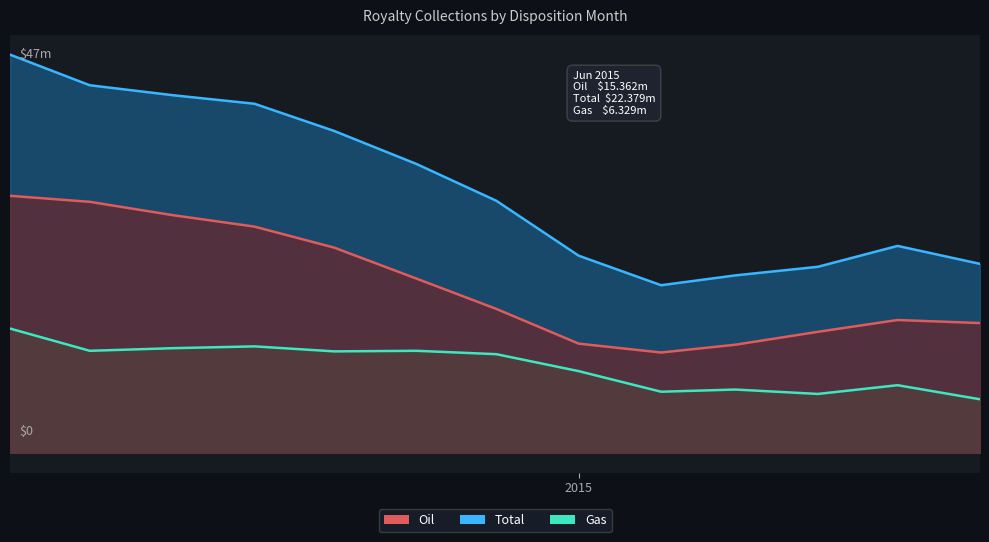

Which series has the largest total across all categories?

Total